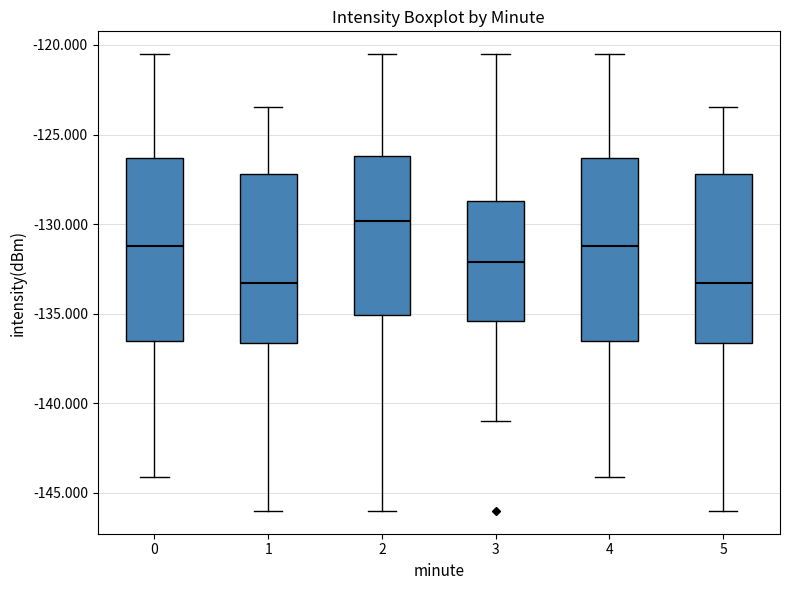

Reading left to right, read every box against the y-axis: the position of its median line, the range the box covers, and the ends of its whiskers. The values are not printed on the chart, so give them approximately, as read against the axis.

0: median -131.0, box -136.5 to -126.5, whiskers -144.0 to -120.5
1: median -133.5, box -136.5 to -127.0, whiskers -146.0 to -123.5
2: median -130.0, box -135.0 to -126.0, whiskers -146.0 to -120.5
3: median -132.0, box -135.5 to -128.5, whiskers -141.0 to -120.5
4: median -131.0, box -136.5 to -126.5, whiskers -144.0 to -120.5
5: median -133.5, box -136.5 to -127.0, whiskers -146.0 to -123.5